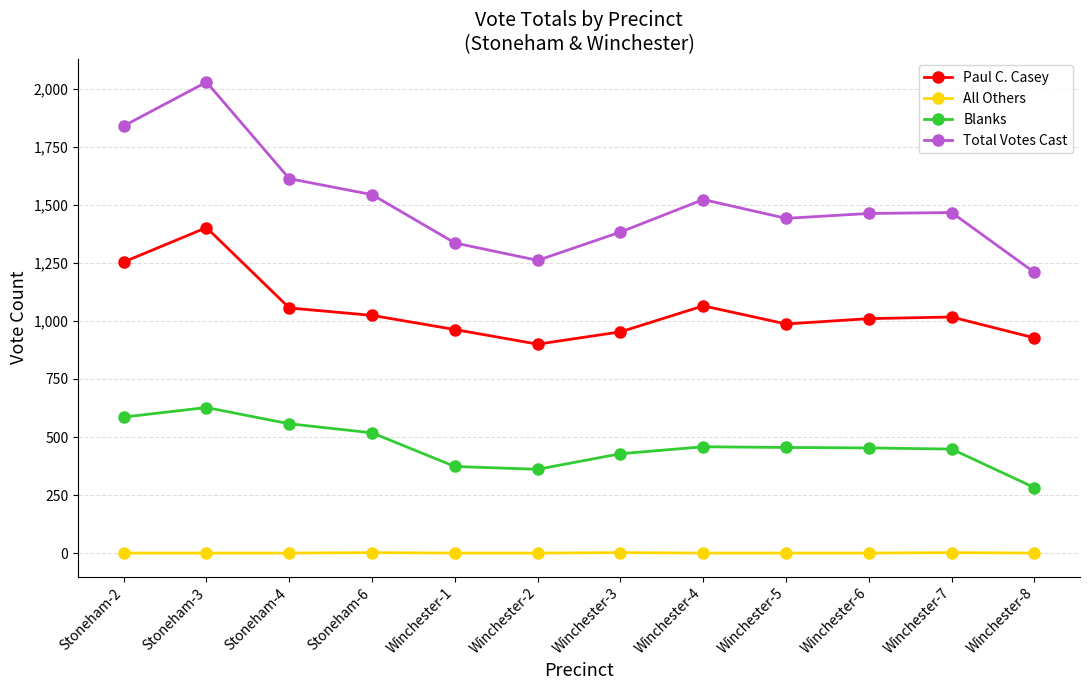

How many lines are shown in the chart?

4